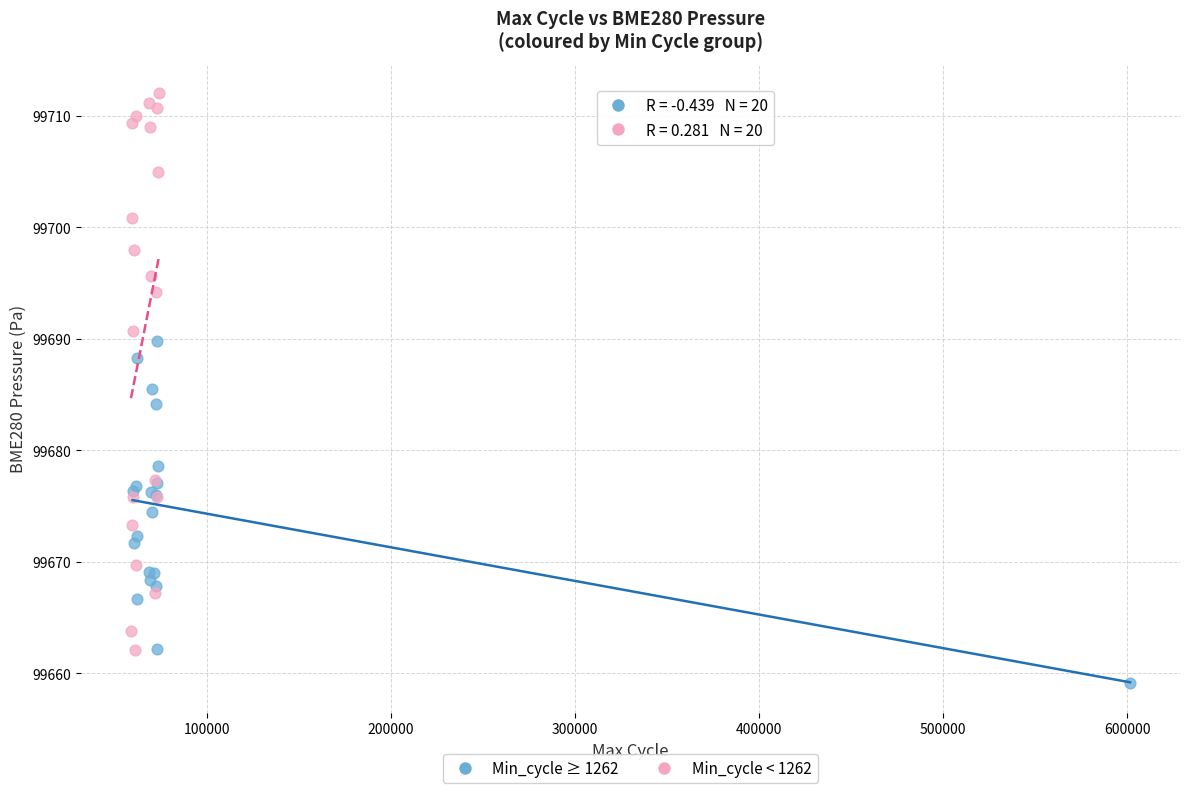

What are all the series names shown in the legend?

Min_cycle ≥ 1262, Min_cycle < 1262